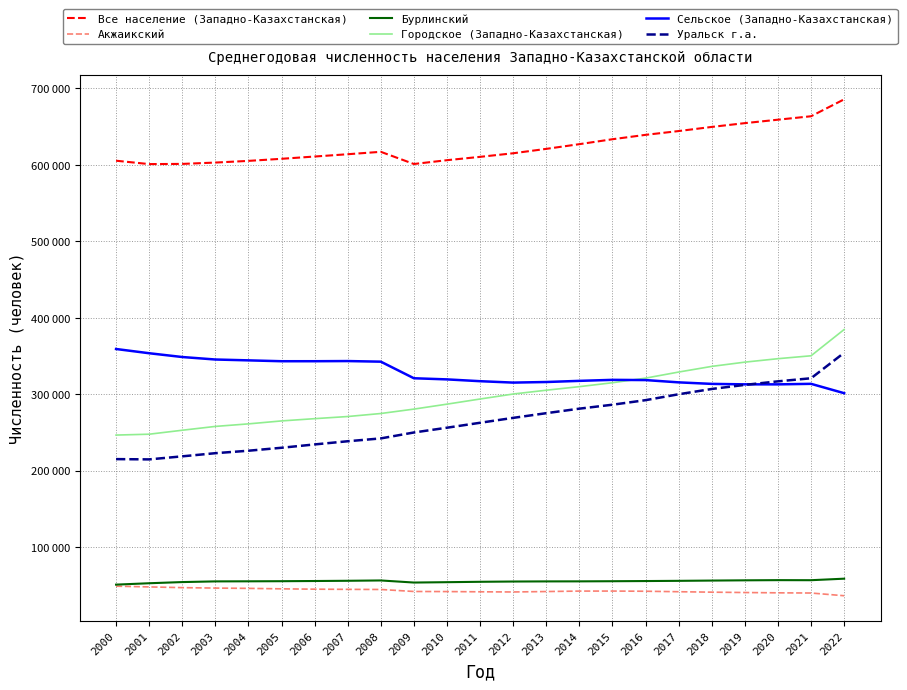

What are all the series names shown in the legend?

Все население (Западно-Казахстанская), Акжаикский, Бурлинский, Городское (Западно-Казахстанская), Сельское (Западно-Казахстанская), Уральск г.а.